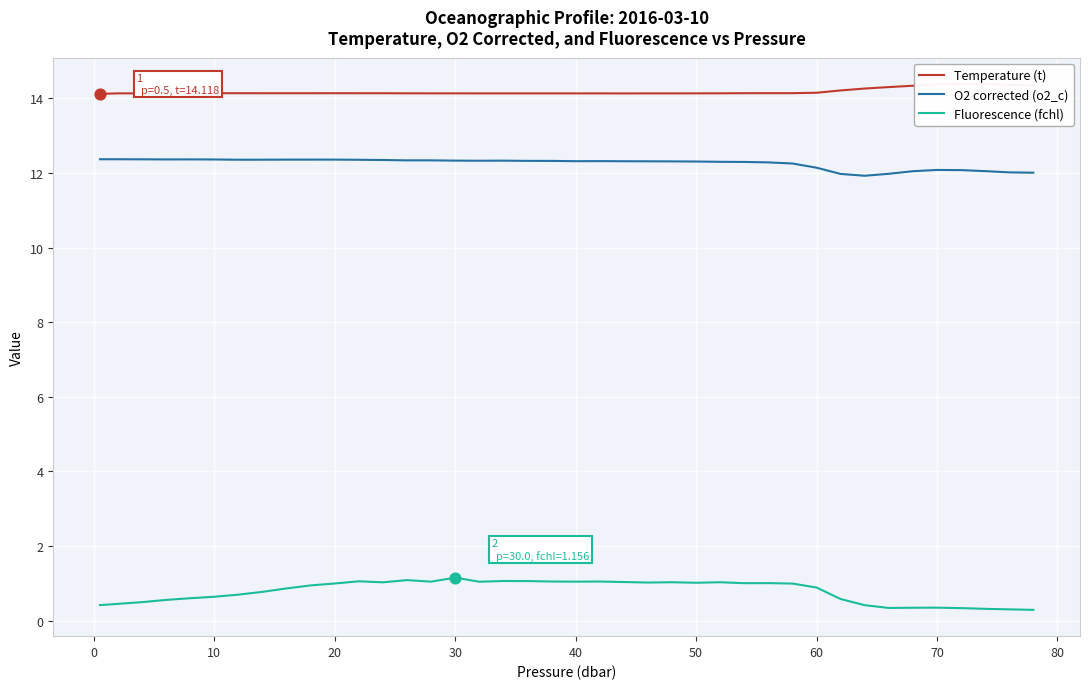

True or false: O2 corrected (o2_c) and Fluorescence (fchl) cross at least once.

False